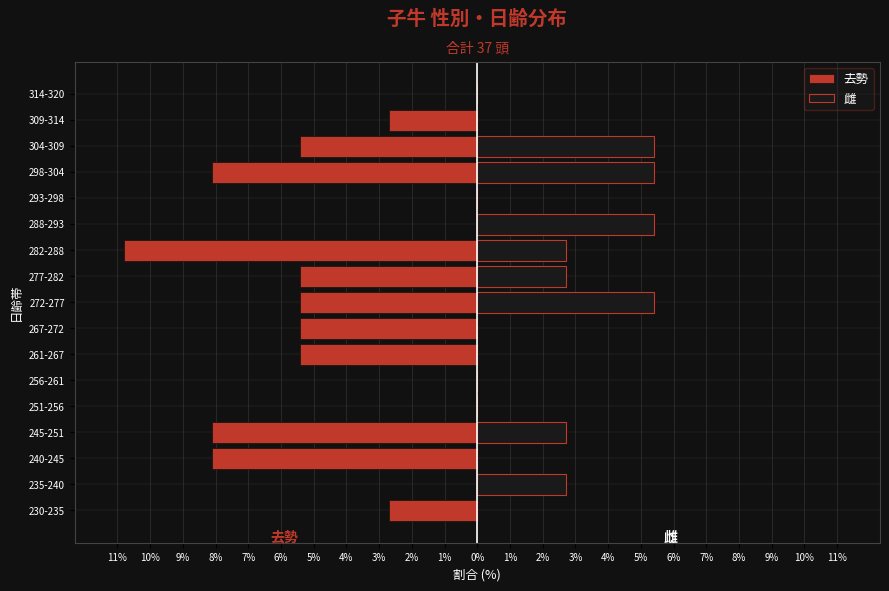

The value of 去勢 at 309-314 is -2.7. True or false?

True